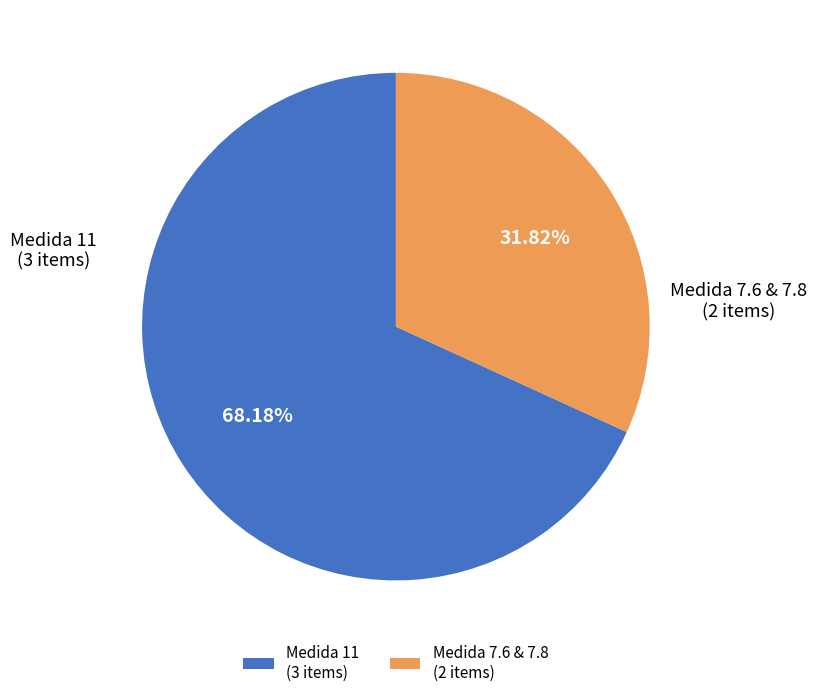

Does any single category account for the majority?

Yes